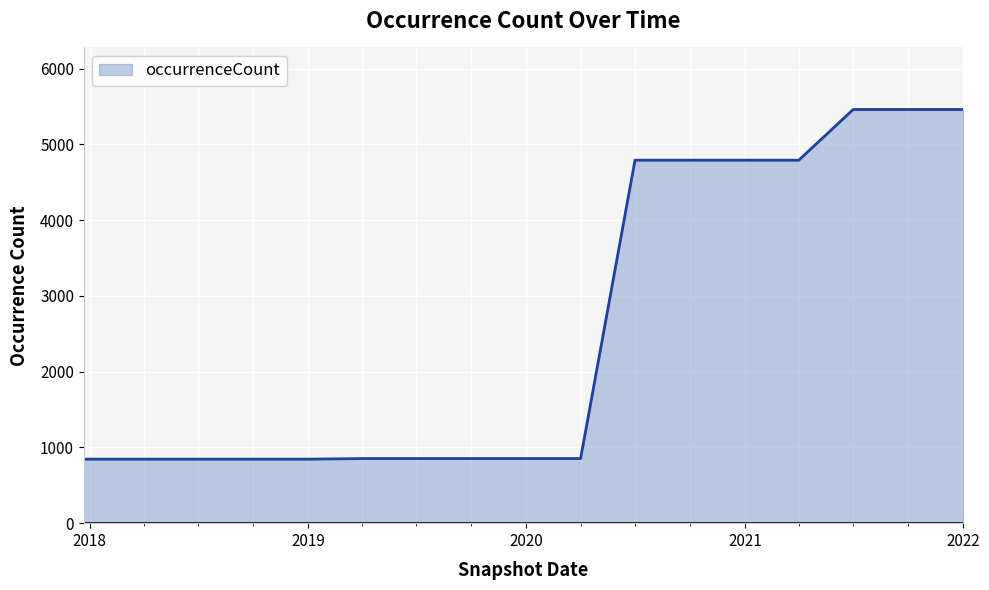

What is the maximum value shown in the chart?

5460